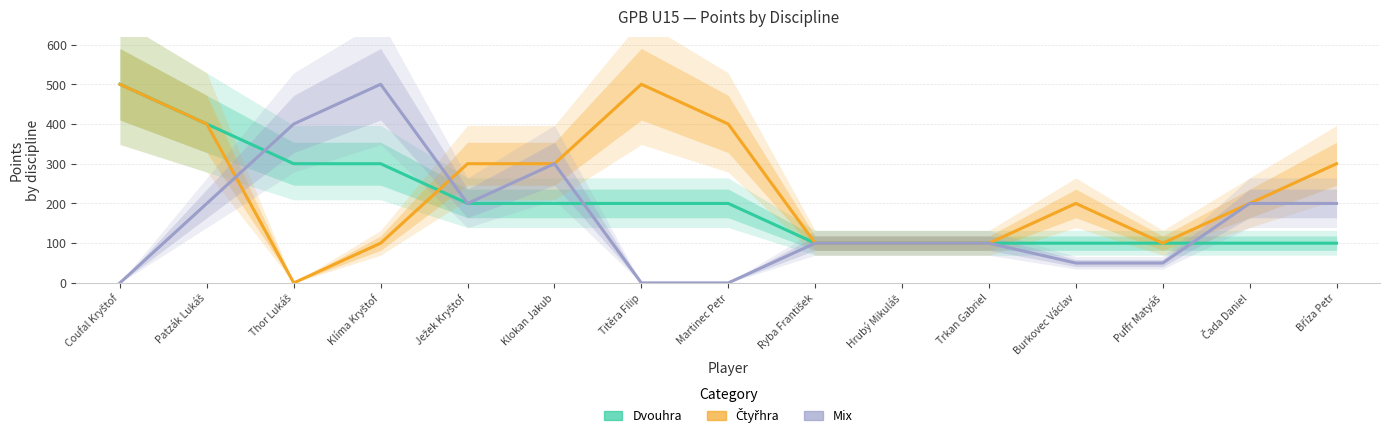

What position from the left is Puffr Matyáš?

13